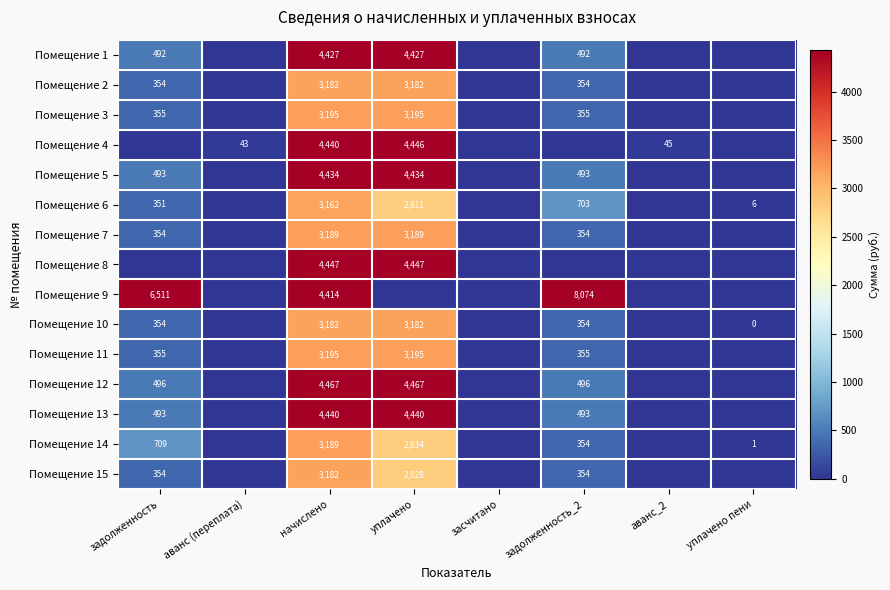

Count the number of categories in the chart.

8